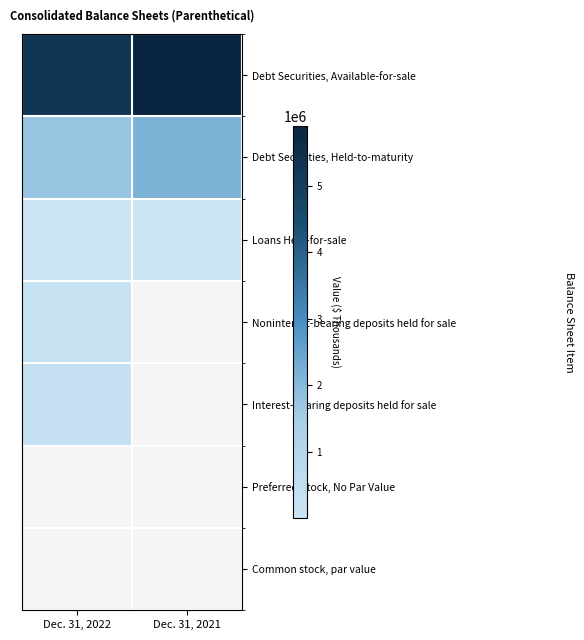

Is the value of row_4 at Dec. 31, 2022 greater than the value of row_2 at Dec. 31, 2021?

Yes